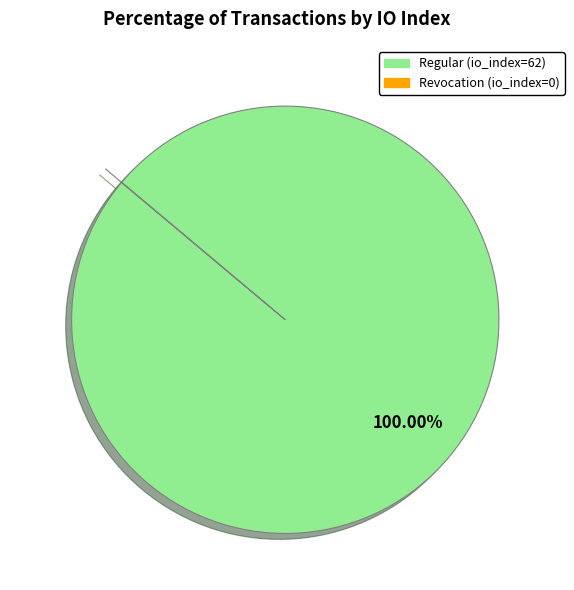

Does any single category account for the majority?

Yes